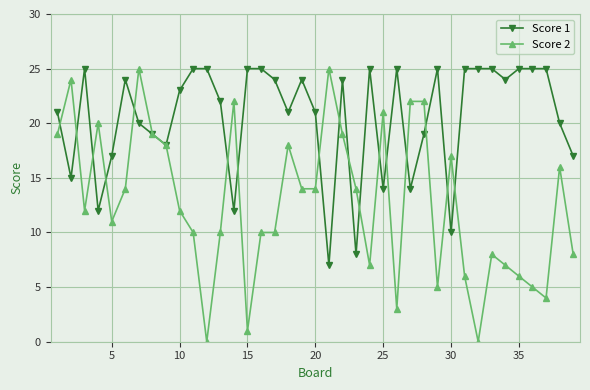

Which series has the widest spread of values?

Score 2